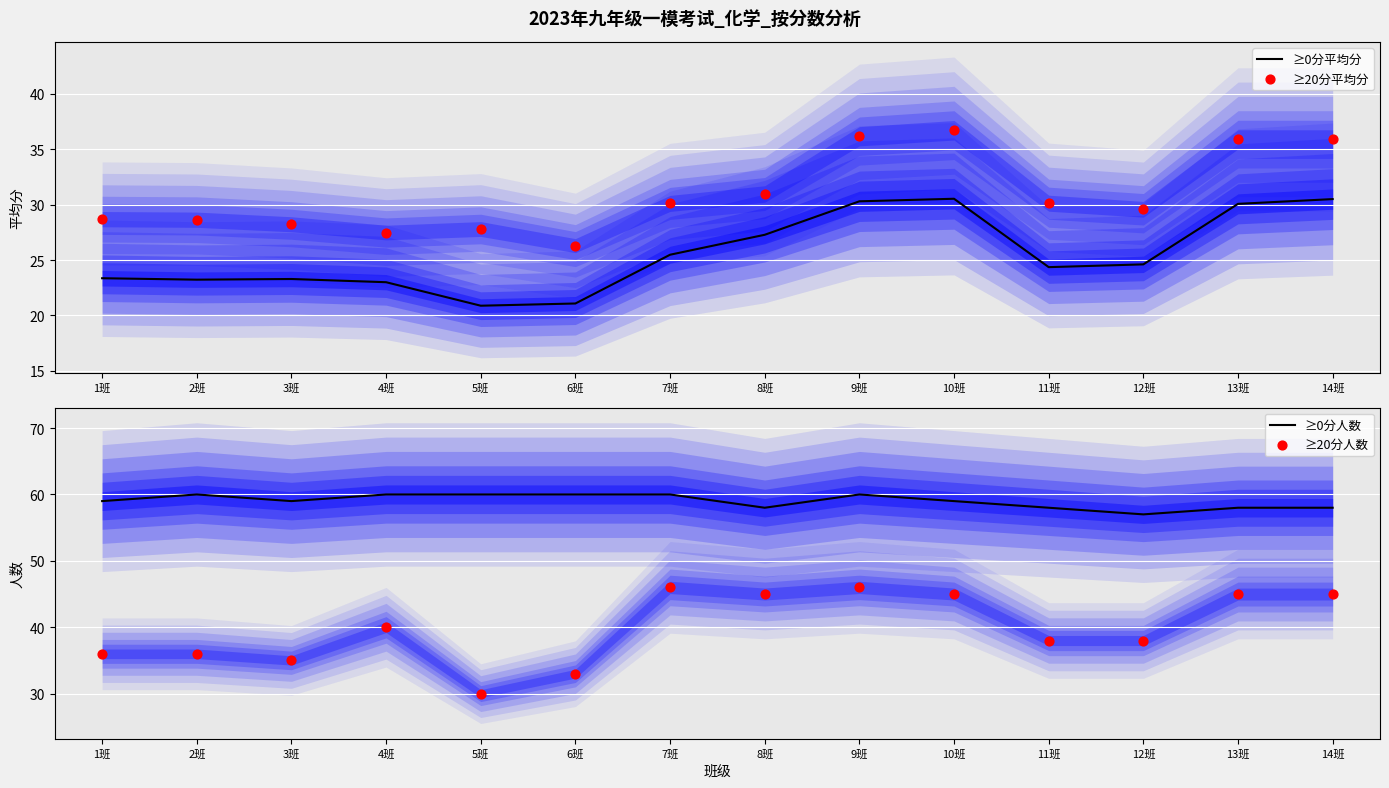

What are all the series names shown in the legend?

≥0分平均分, ≥20分平均分, ≥0分人数, ≥20分人数